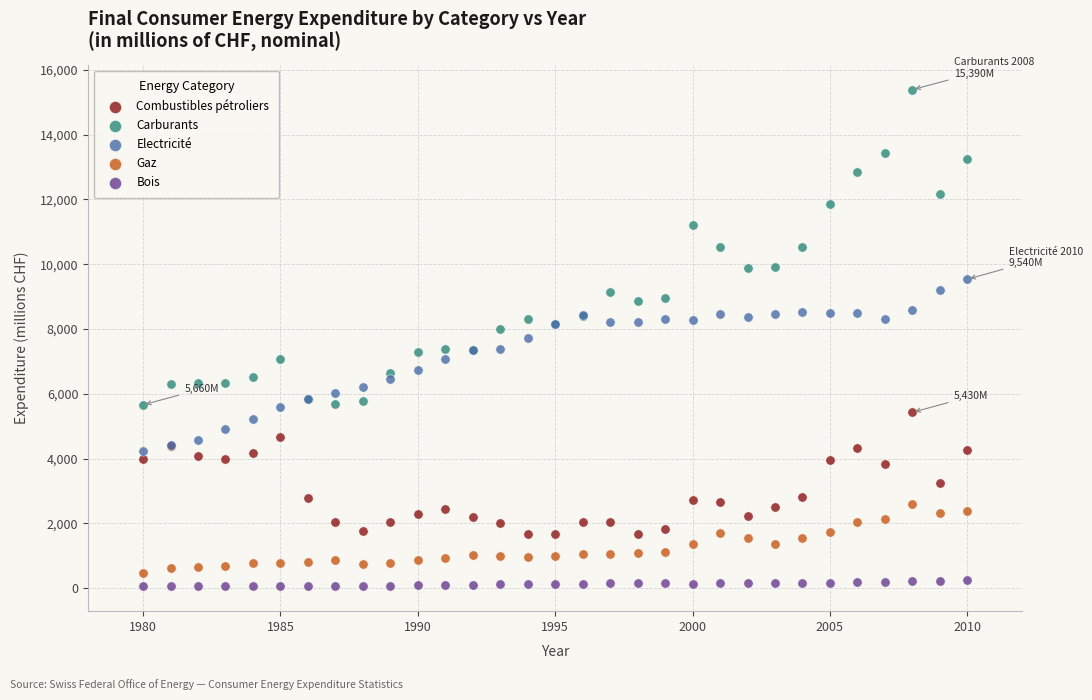

Which series contains the lowest Y value?

Bois